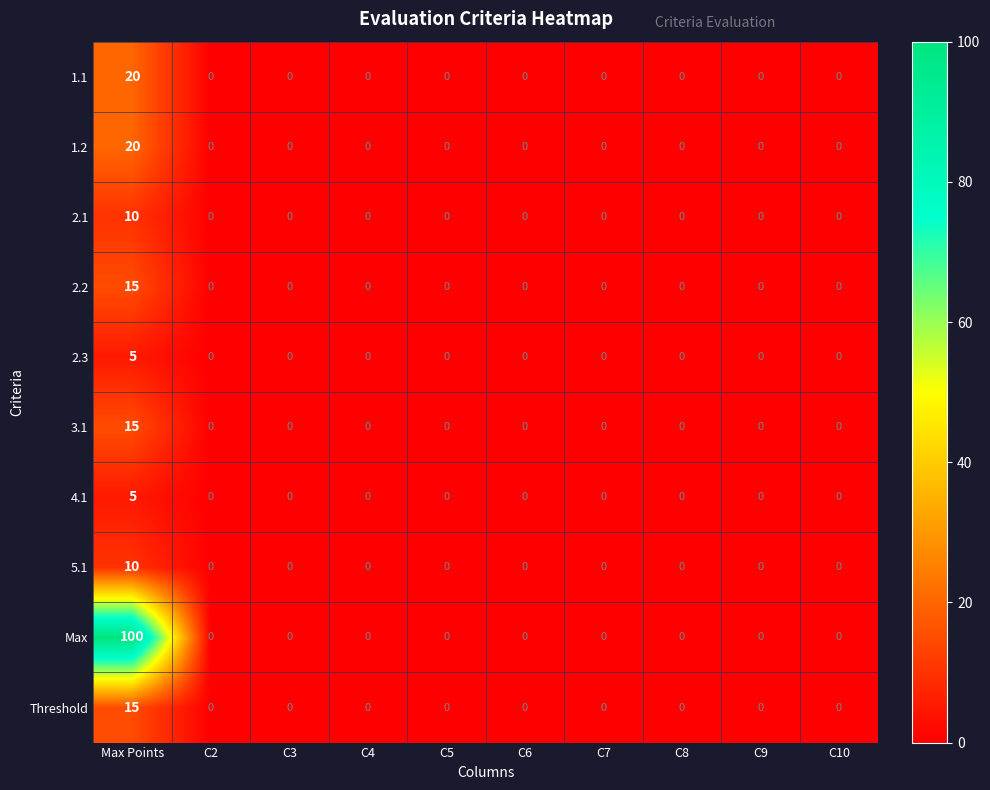

The value of 2.3 at C3 is 0. True or false?

True